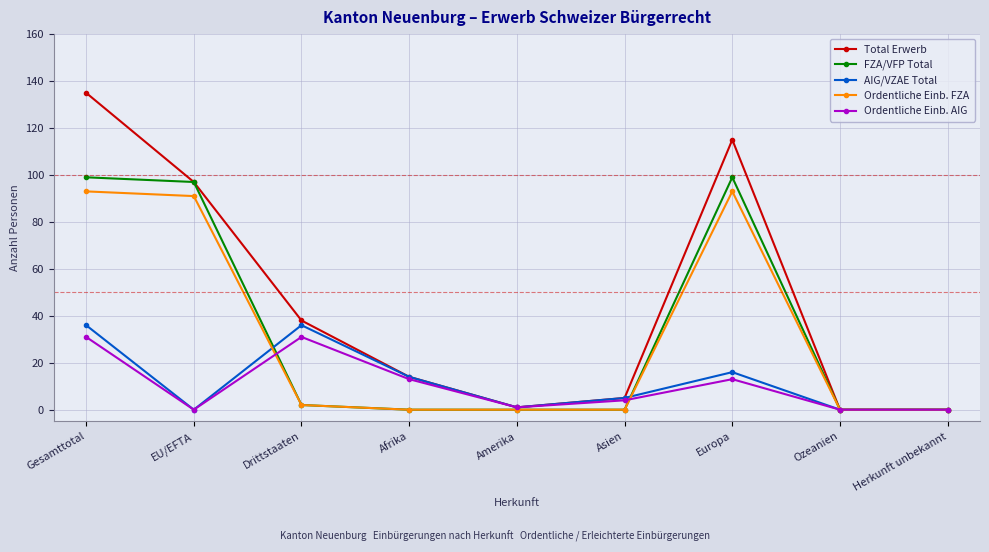

Reading right to left, list all the values displayed in this chart.

Total Erwerb: Herkunft unbekannt=0	Ozeanien=0	Europa=115	Asien=5	Amerika=1	Afrika=14	Drittstaaten=38	EU/EFTA=97	Gesamttotal=135
FZA/VFP Total: Herkunft unbekannt=0	Ozeanien=0	Europa=99	Asien=0	Amerika=0	Afrika=0	Drittstaaten=2	EU/EFTA=97	Gesamttotal=99
AIG/VZAE Total: Herkunft unbekannt=0	Ozeanien=0	Europa=16	Asien=5	Amerika=1	Afrika=14	Drittstaaten=36	EU/EFTA=0	Gesamttotal=36
Ordentliche Einb. FZA: Herkunft unbekannt=0	Ozeanien=0	Europa=93	Asien=0	Amerika=0	Afrika=0	Drittstaaten=2	EU/EFTA=91	Gesamttotal=93
Ordentliche Einb. AIG: Herkunft unbekannt=0	Ozeanien=0	Europa=13	Asien=4	Amerika=1	Afrika=13	Drittstaaten=31	EU/EFTA=0	Gesamttotal=31